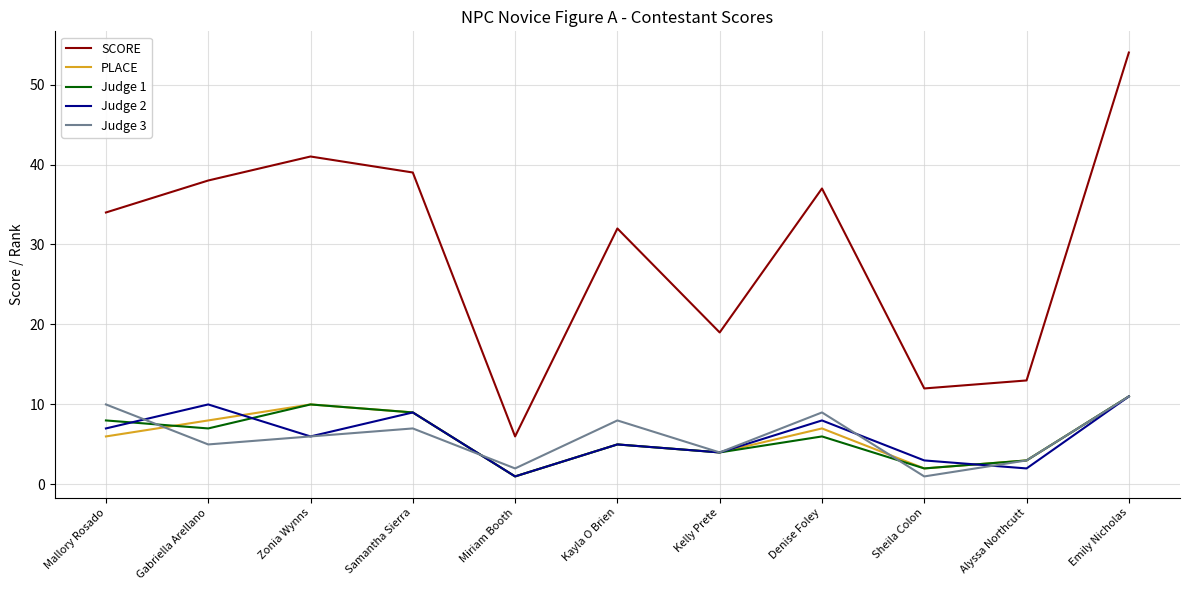

How many PLACE values are between 3 and 9?

7